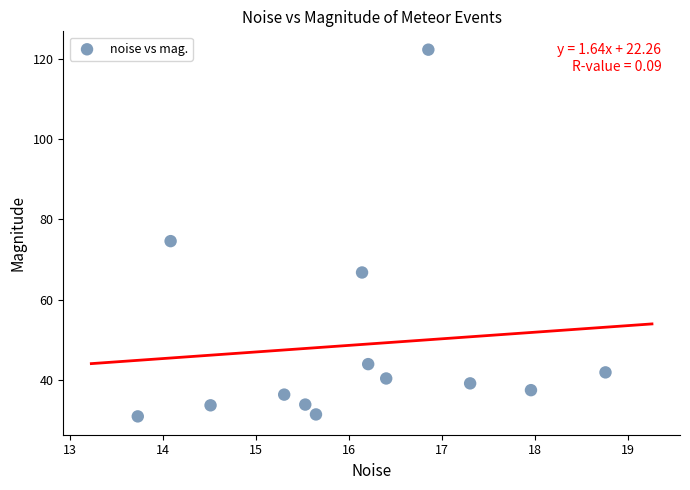

What Y value in the scatter plot is closest to 76?

74.6